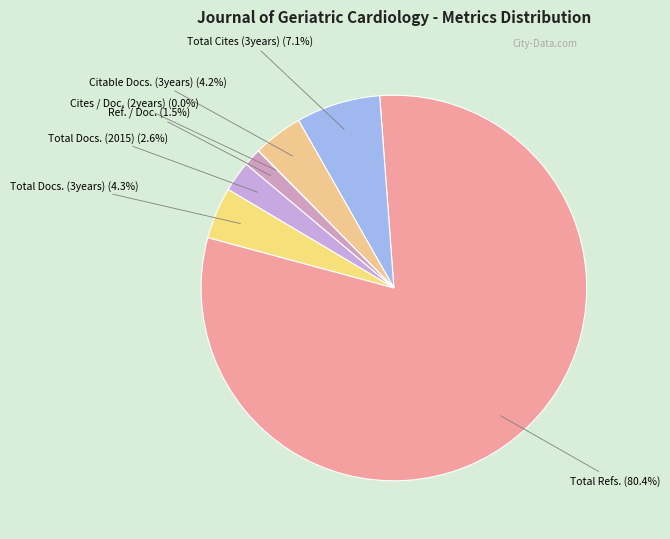

To the nearest percent, what is the average slice percentage?

14%